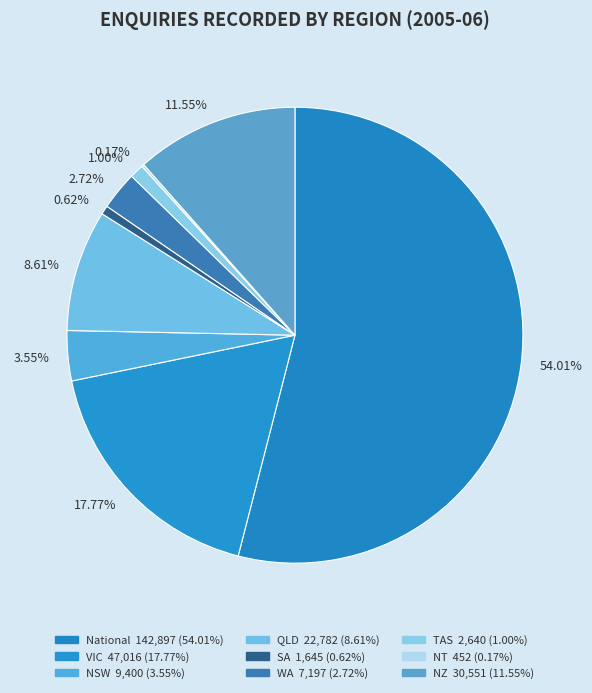

Is the sum of 54.01% and 0.62% greater than half?

Yes